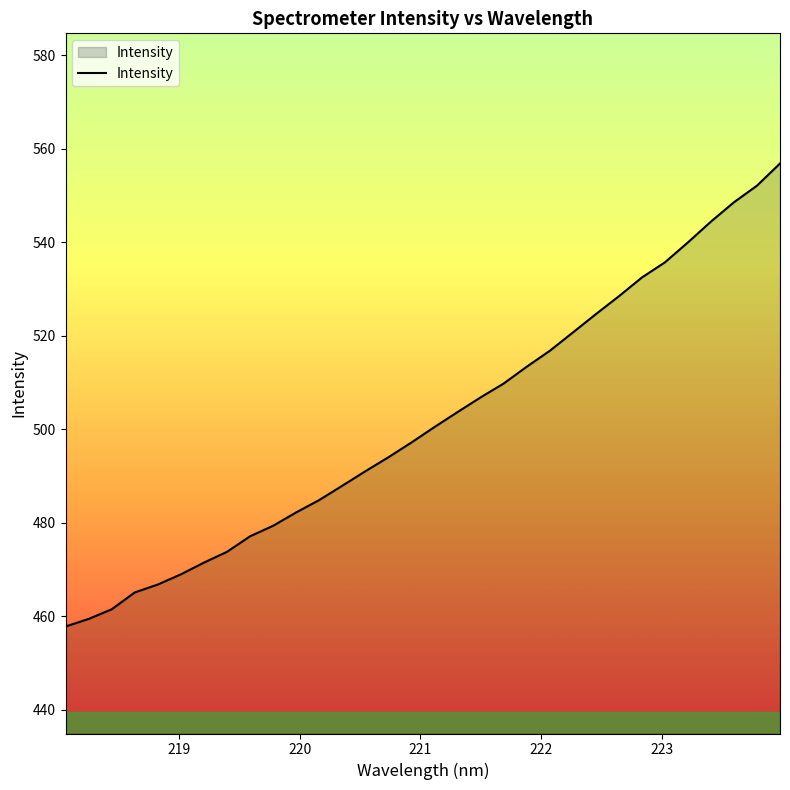

Count the number of values greater than 500.

16